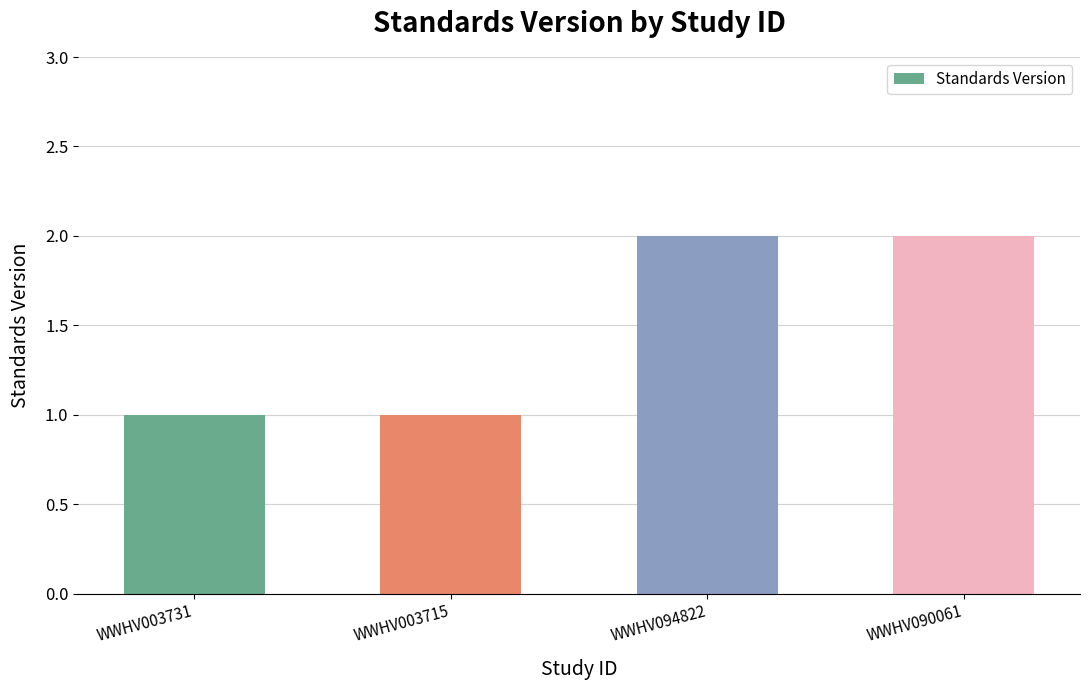

What is the difference between the second highest and minimum values?

1